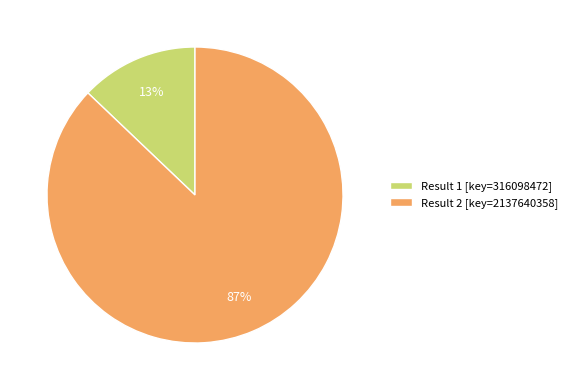

Which slice is the largest?

Result 2 [key=2137640358]